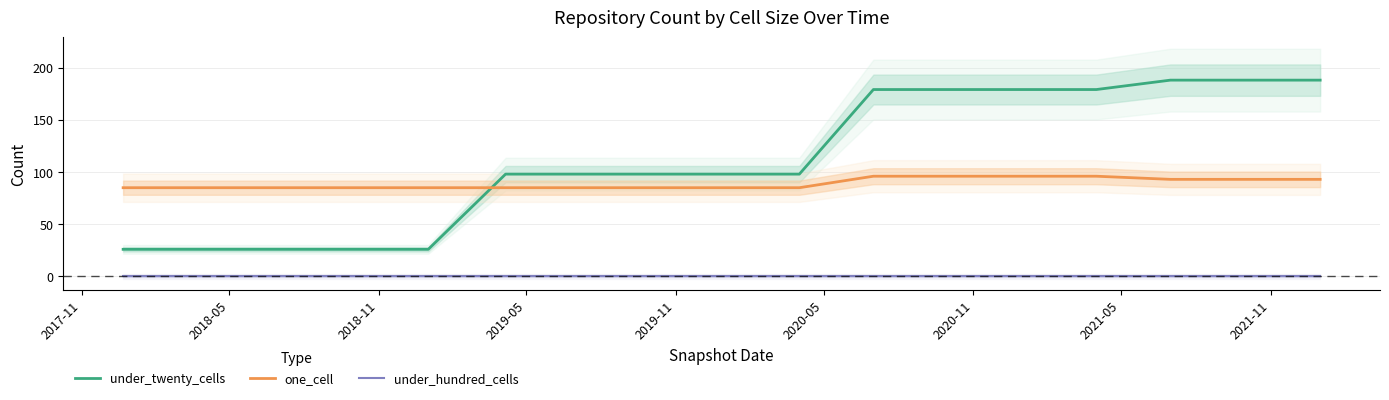

What is the difference between the maximum and second lowest values in the one_cell series?

11